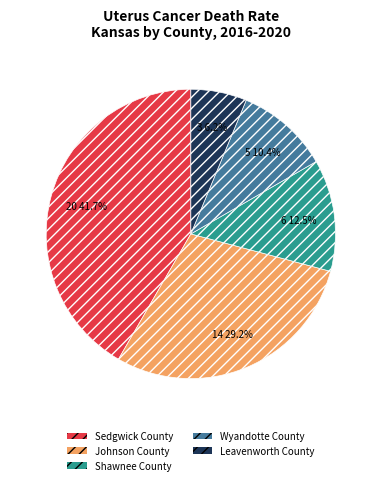

What percentage is the Johnson County slice, to the nearest percent?

29%